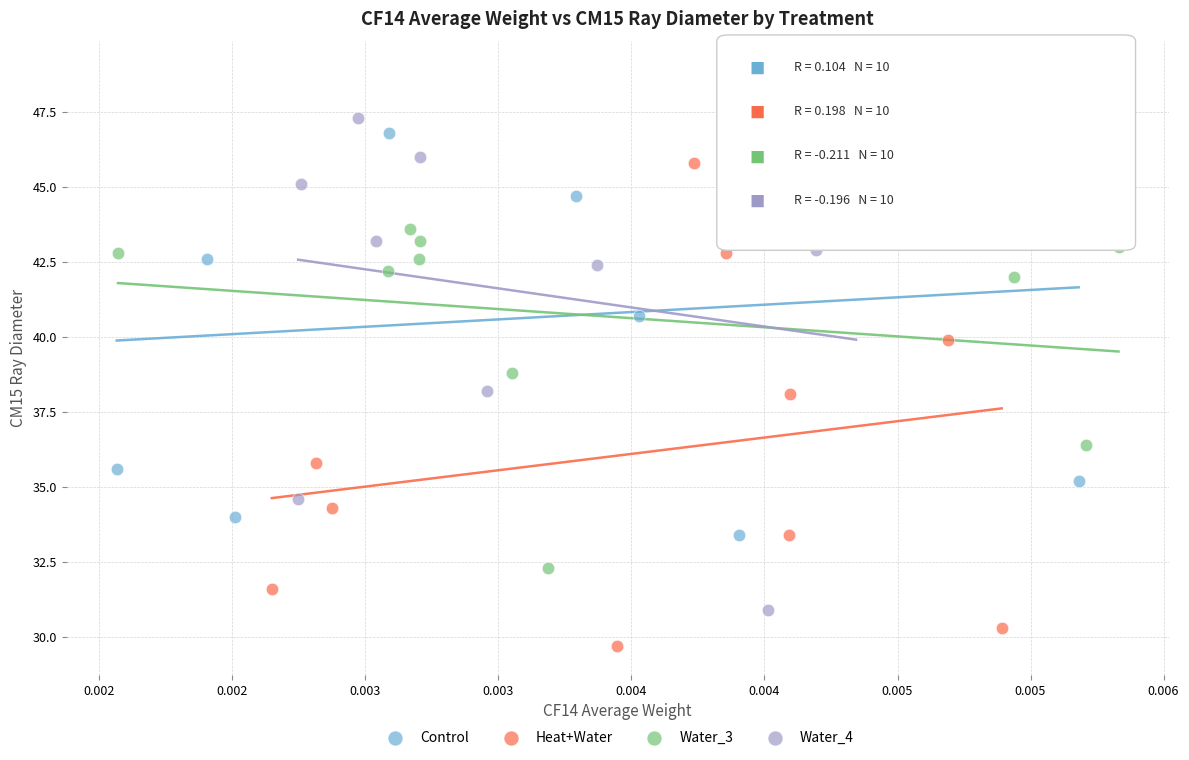

Which series reaches the maximum Y coordinate?

Control